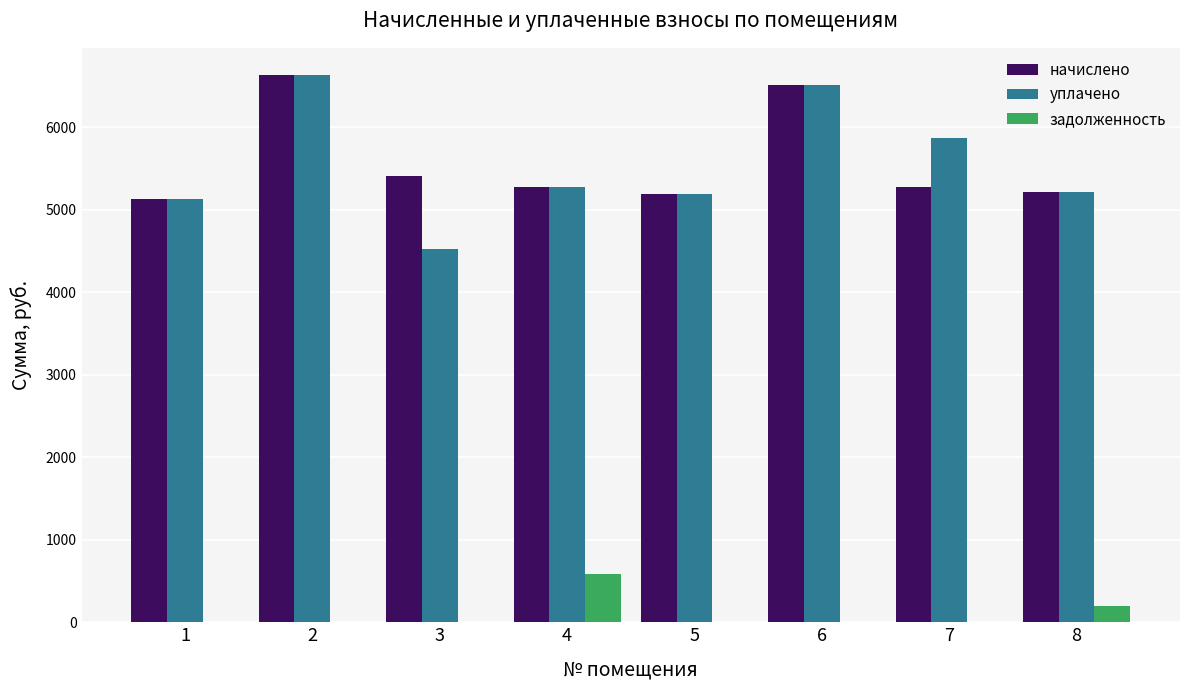

The начислено series shows 6508.1 at 6. True or false?

True